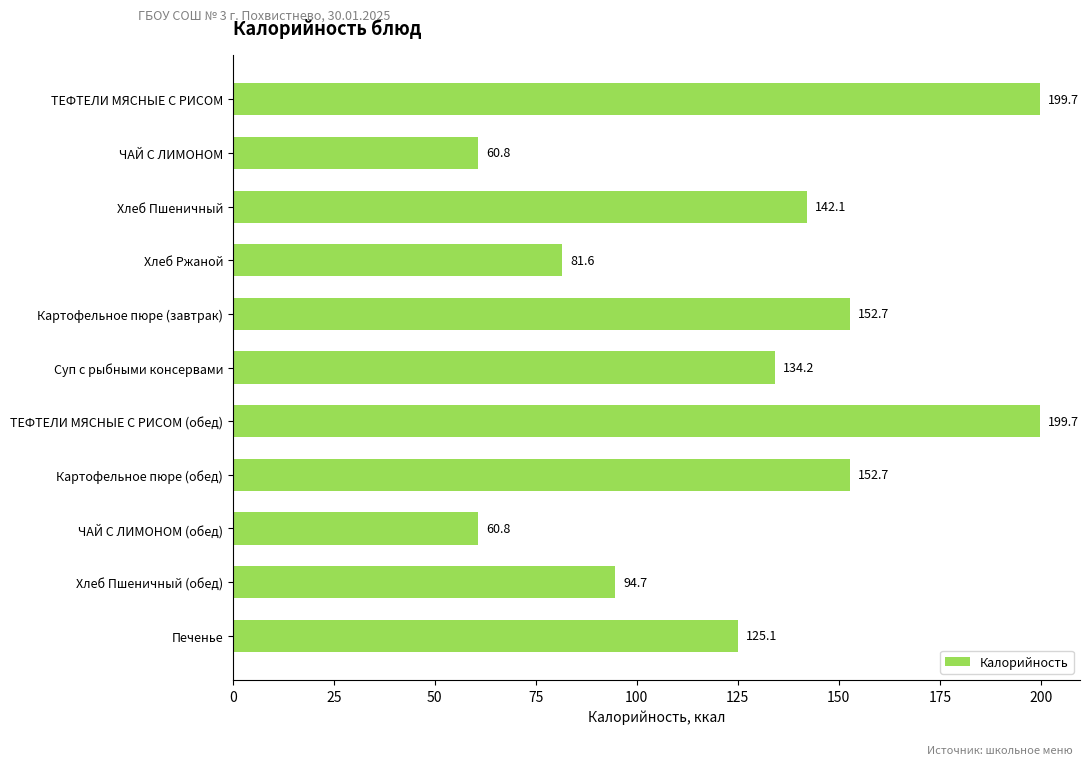

What is the label of the 5th bar from the top?

Картофельное пюре (завтрак)